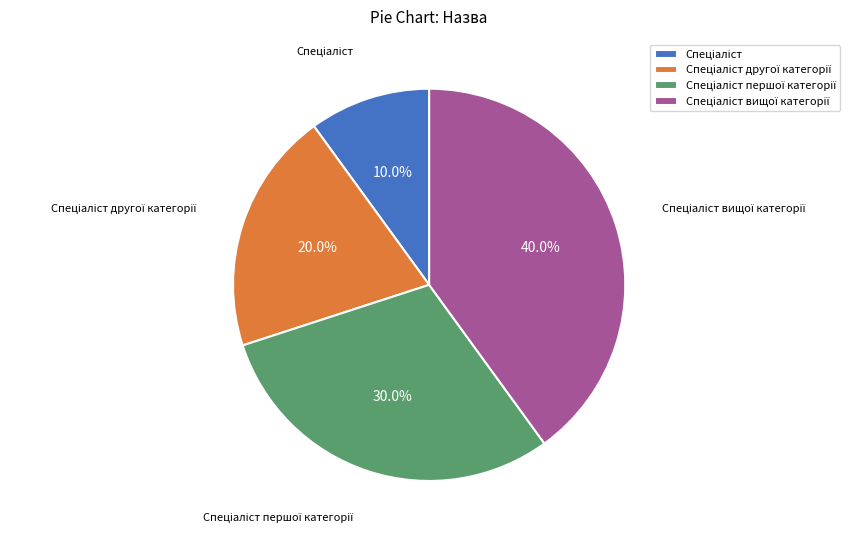

Is there any slice that represents more than half of the pie?

No